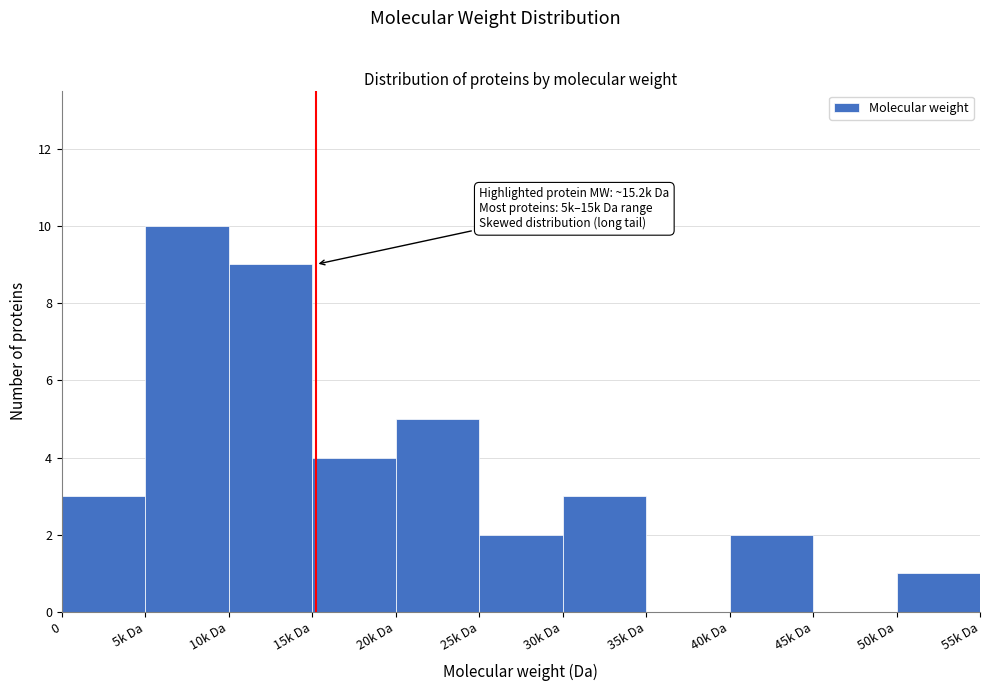

Reading left to right, list all the values displayed in this chart.

0=3	5k Da=10	10k Da=9	15k Da=4	20k Da=5	25k Da=2	30k Da=3	35k Da=0	40k Da=2	45k Da=0	50k Da=1